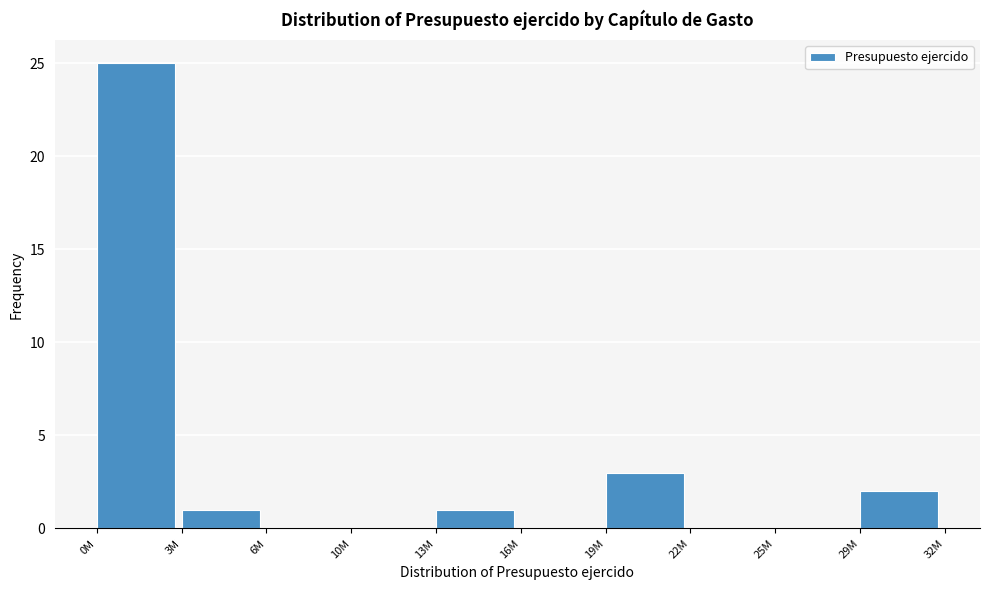

Reading left to right, what are all the values shown in this chart?

0M=25	3M=1	6M=0	10M=0	13M=1	16M=0	19M=3	22M=0	25M=0	29M=2